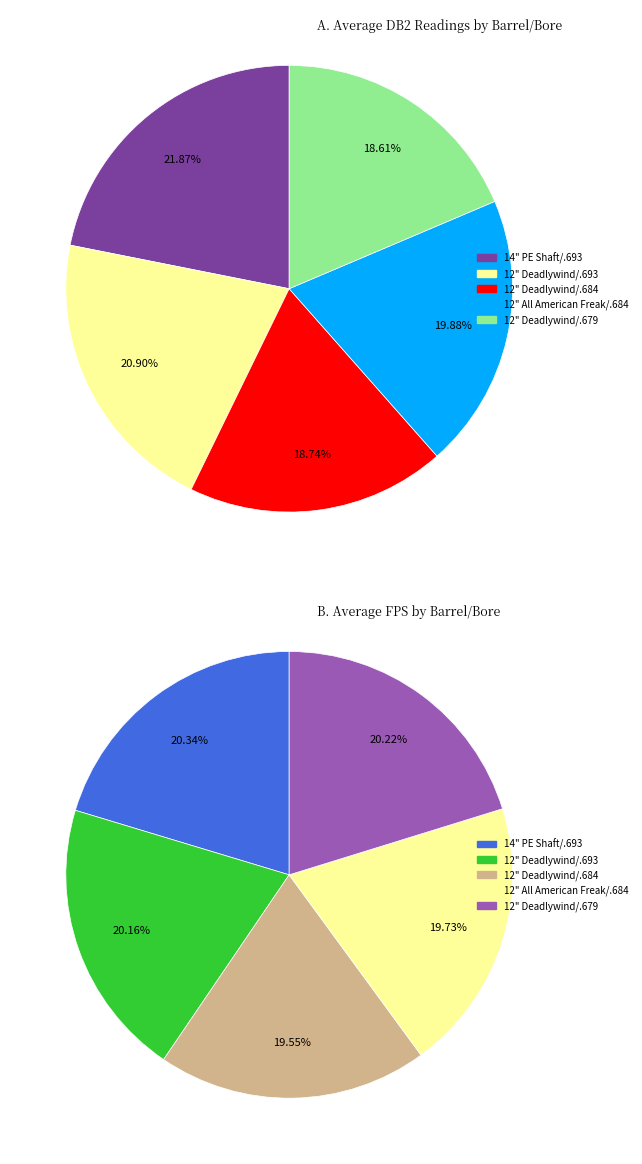

Is it true that 12" All American Freak/.684 is 20% of the pie?

True